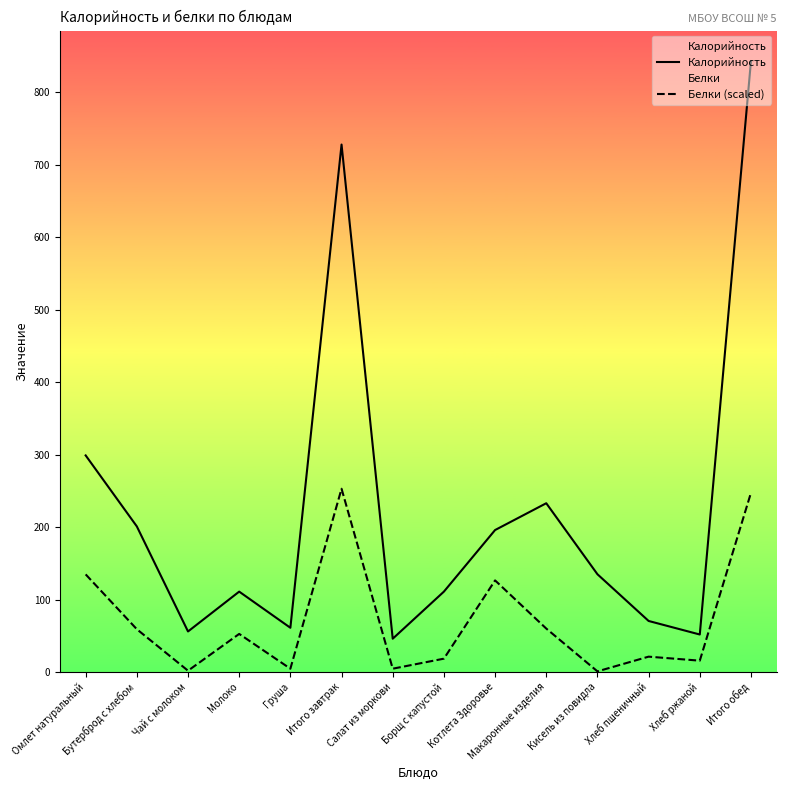

Where does the Калорийность series first go above 135?

Омлет натуральный